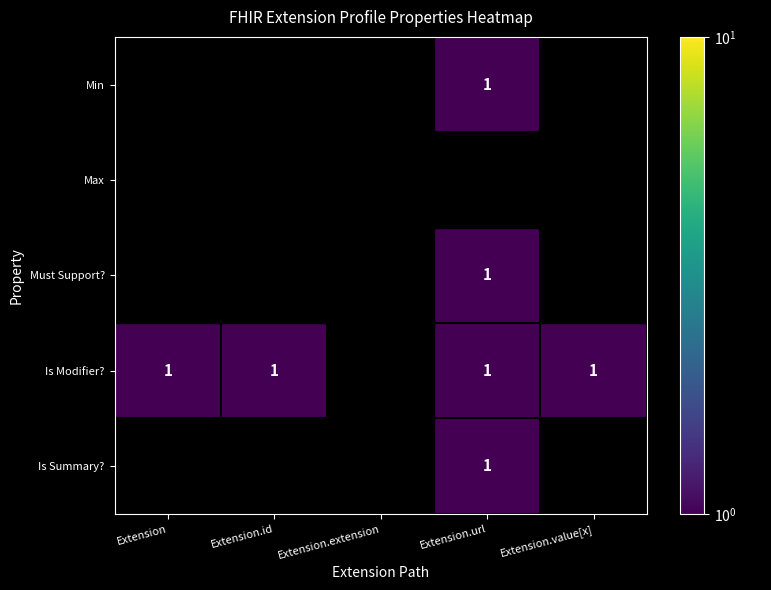

True or false: Must Support? has a value of 1.6 at Extension.url.

False